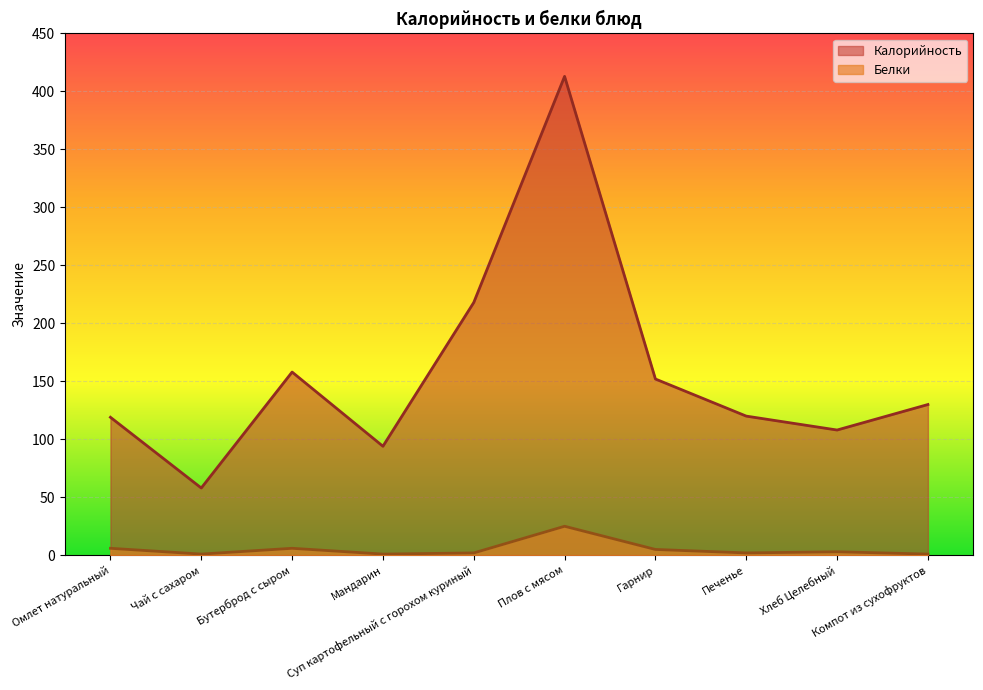

What are all the series names shown in the legend?

Калорийность, Белки